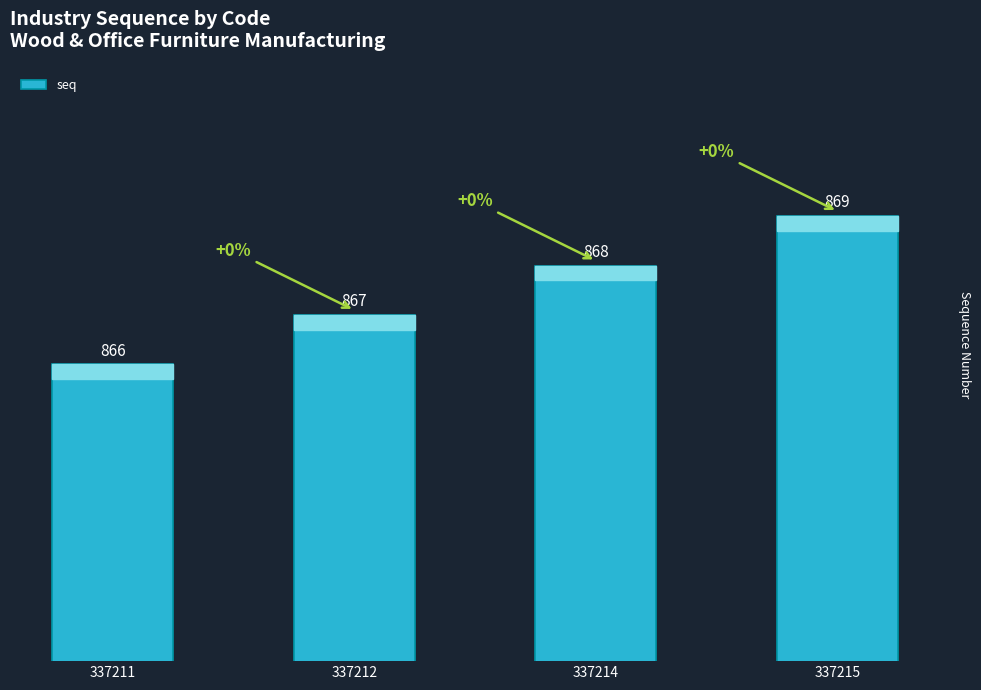

Reading right to left, list all the values displayed in this chart.

869	868	867	866